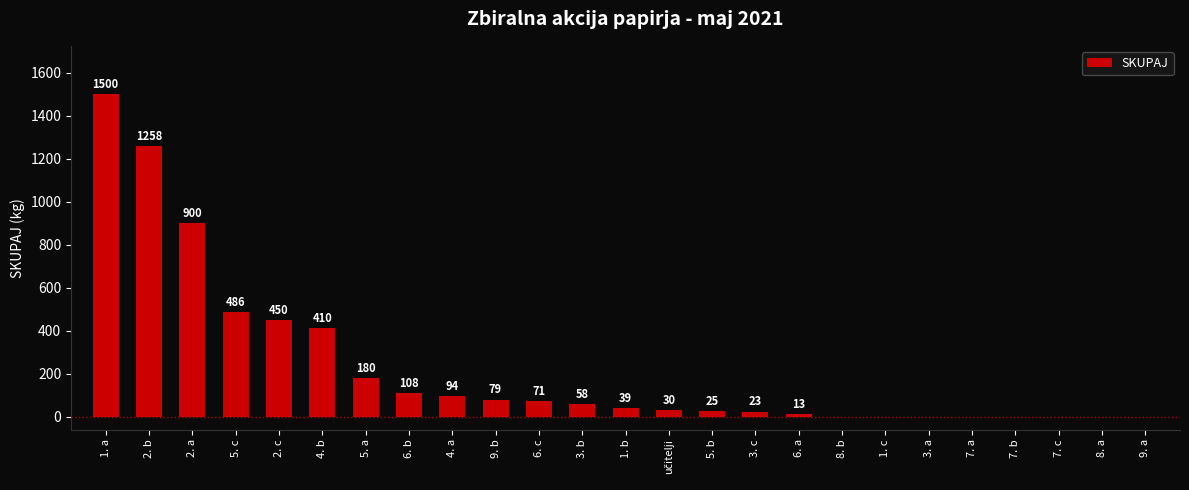

Which has a higher value, 4. a or 7. b?

4. a